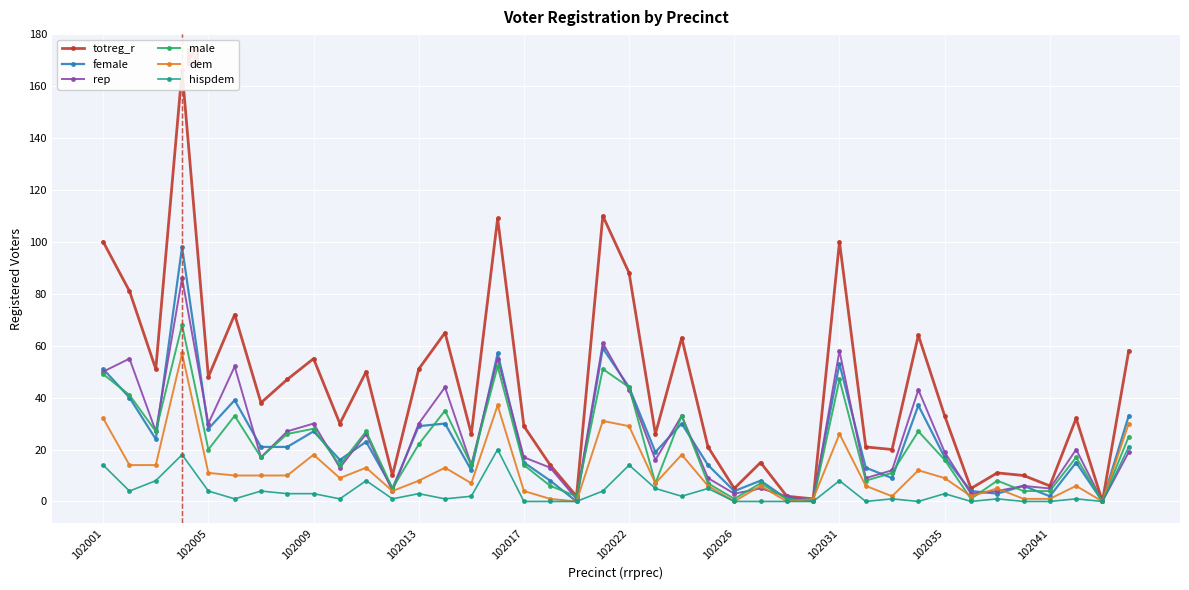

The value of dem at 102009 is 4. True or false?

False